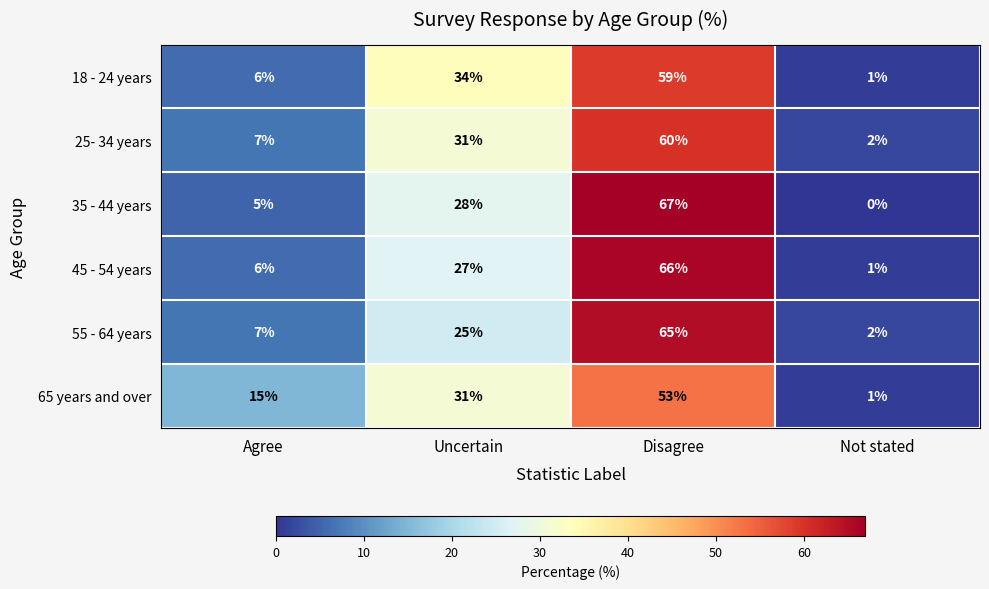

Where is 65 years and over nearest to the value 27?

Uncertain